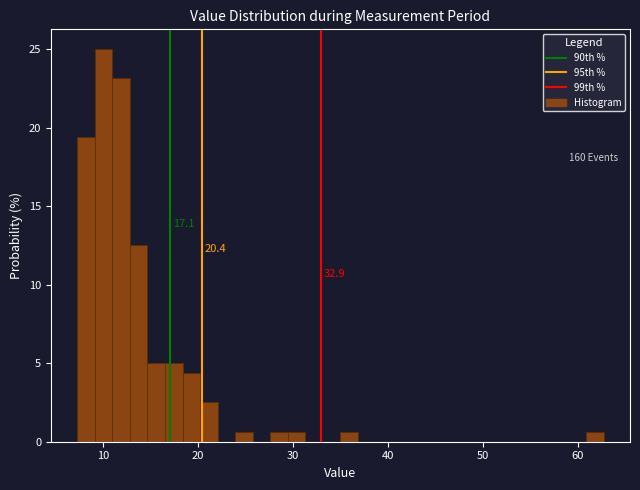

Read against the x-axis, roughly where is the centre of the tallest bar?

10